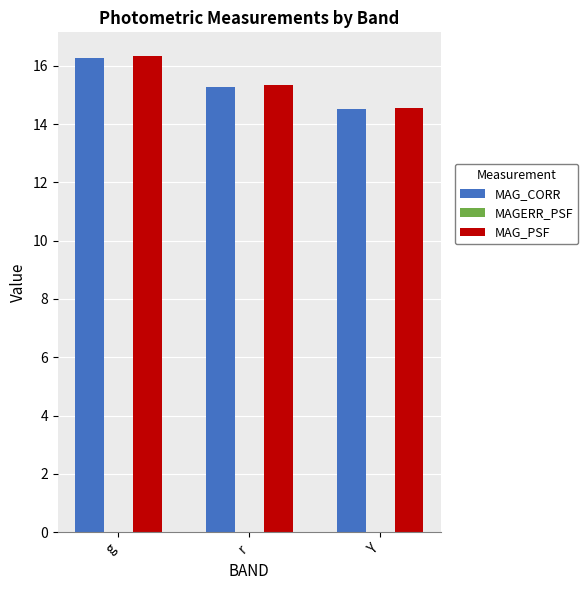

Which series has the widest spread of values?

MAG_PSF